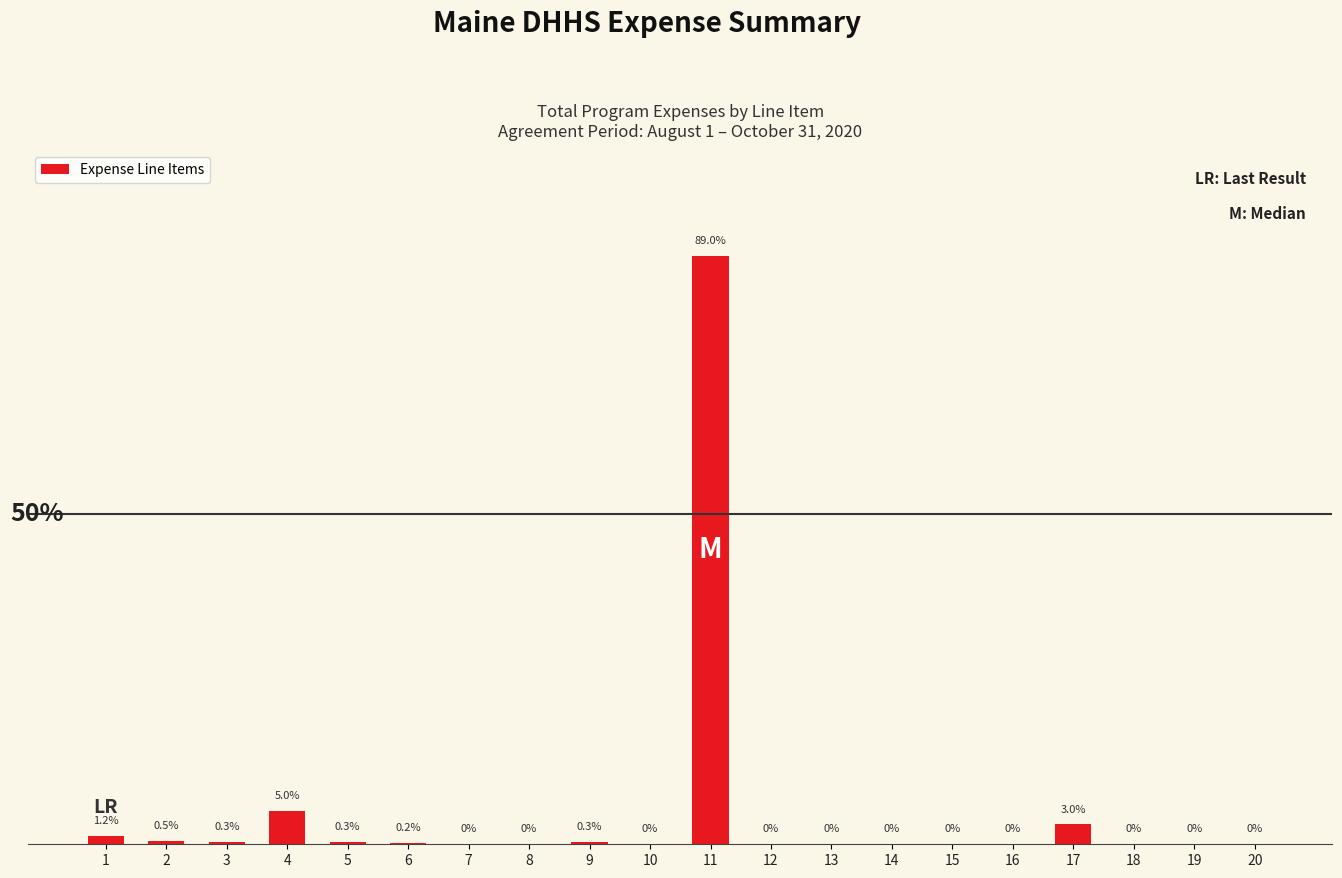

Are the bars horizontal?

No